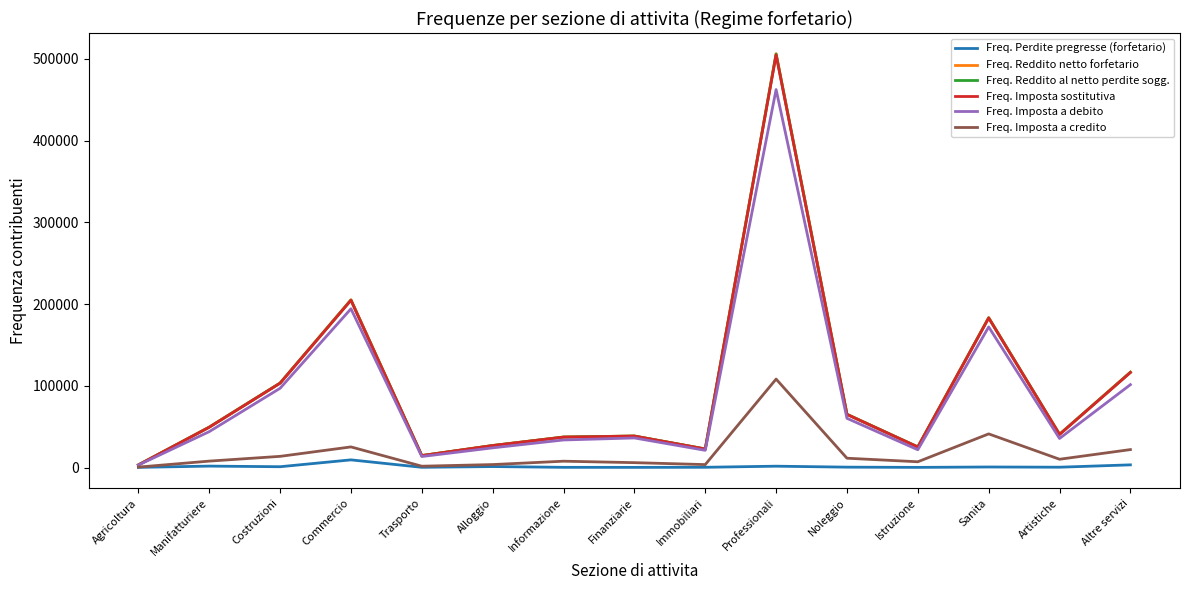

Where is Freq. Imposta a credito nearest to the value 54361?

Sanita